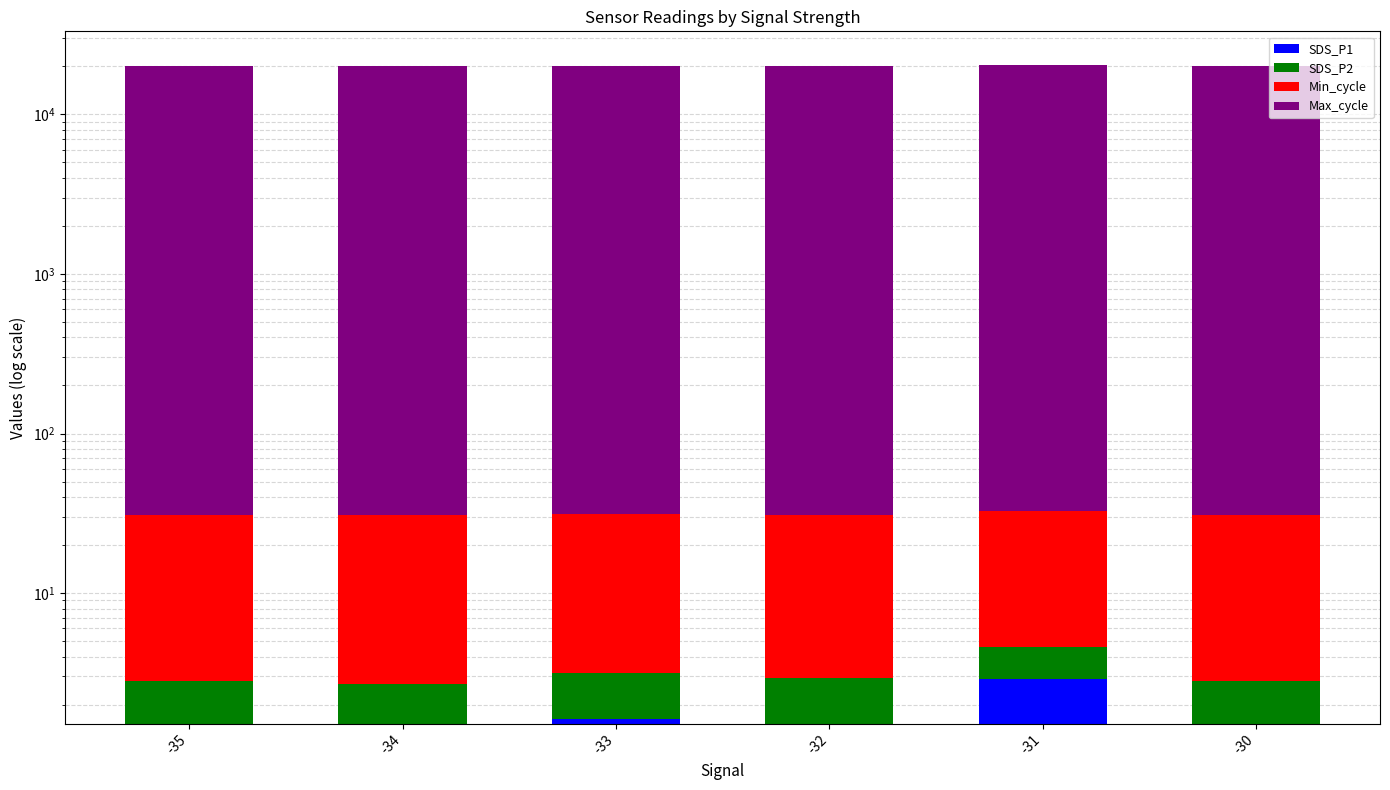

Reading right to left, list all the values displayed in this chart.

SDS_P1: -30=1.4	-31=2.9	-32=1.5	-33=1.6	-34=1.4	-35=1.4
SDS_P2: -30=1.4	-31=1.7	-32=1.4	-33=1.5	-34=1.3	-35=1.3
Min_cycle: -30=28.0	-31=28.0	-32=28.0	-33=28.0	-34=28.0	-35=28.0
Max_cycle: -30=20104.0	-31=20490.0	-32=20037.0	-33=20029.0	-34=20104.0	-35=20191.0